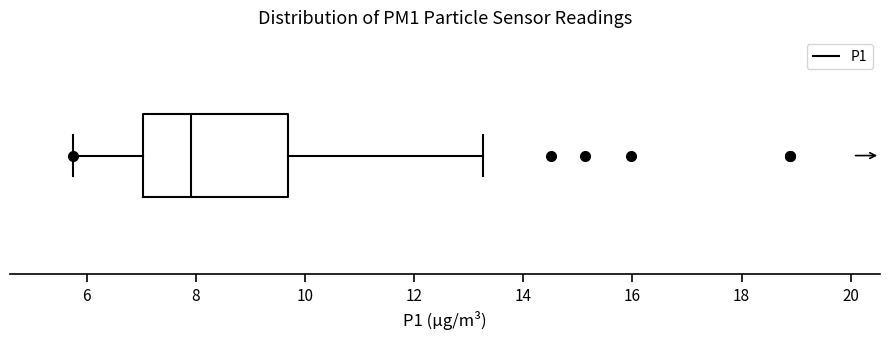

Transcribe this box plot: give where the median line is, the range the box spans, and where the two whiskers end, as read against the x-axis. The values are not printed on the chart, so give them approximately, as read against the axis.

median 8.0, box 7.0 to 9.6, whiskers 5.8 to 13.2